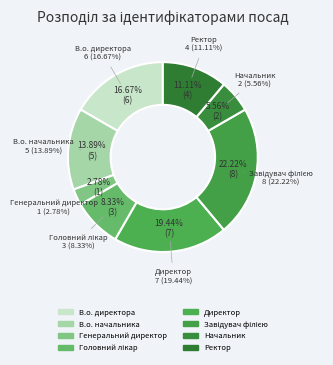

To the nearest percent, what is the difference between the Директор and Ректор slice percentages?

8%